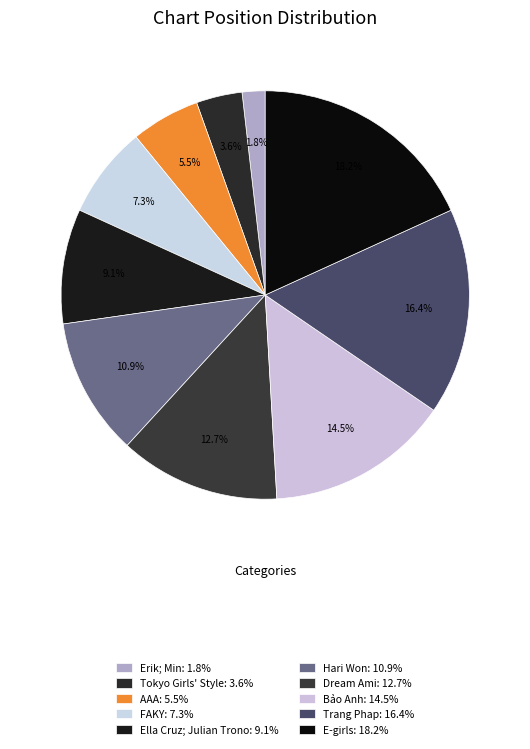

To the nearest percent, what is the difference between the largest and smallest slice percentages?

16%